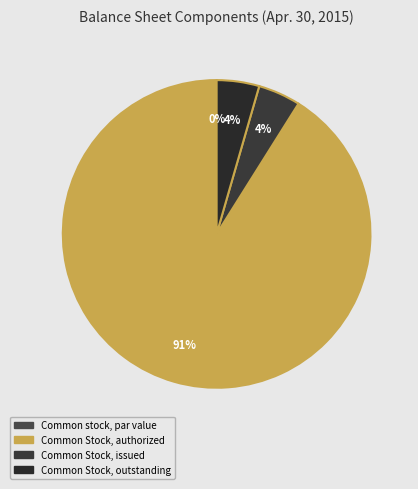

What percentage is the Common Stock, authorized slice, to the nearest percent?

91%